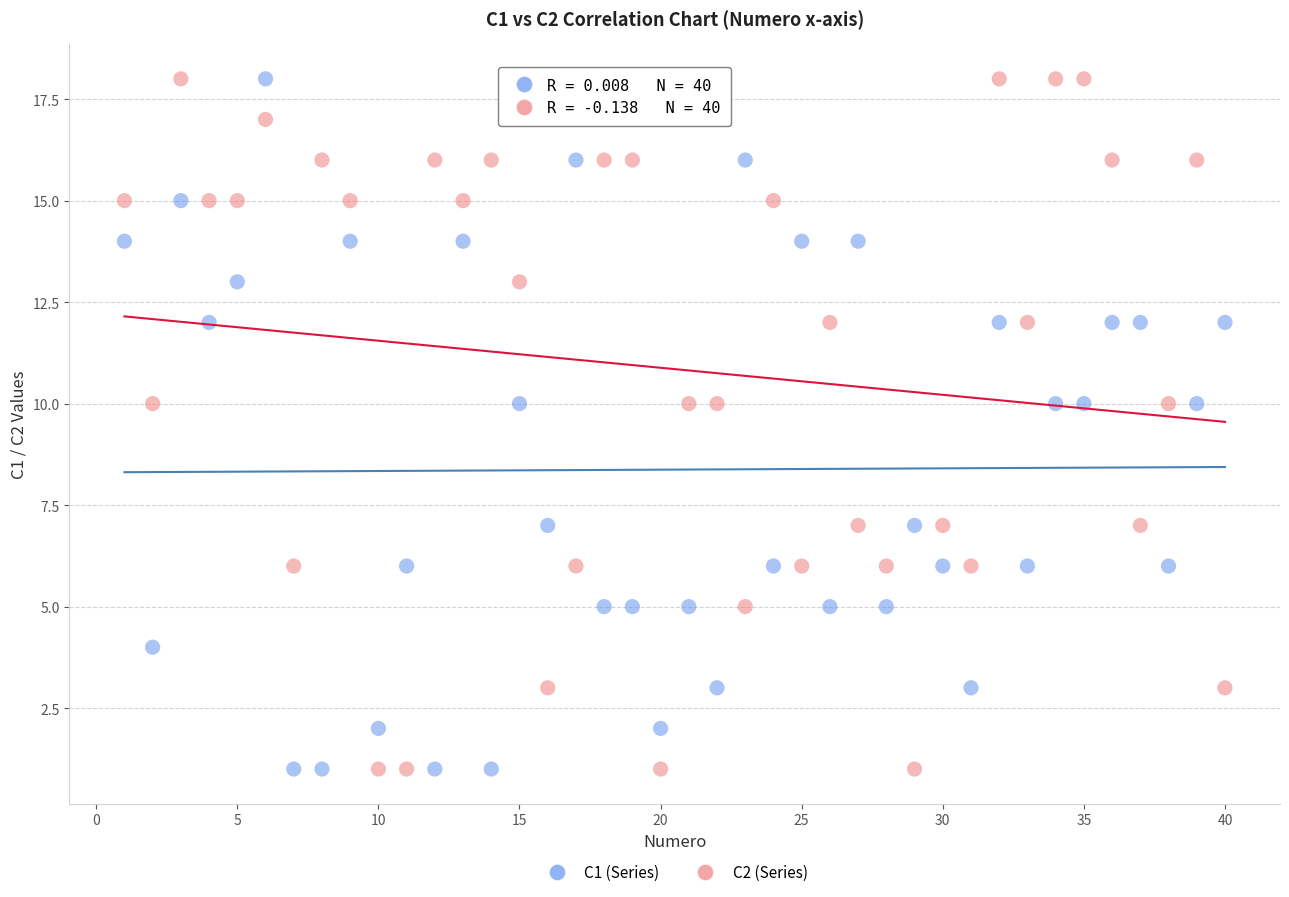

Across all data points, what is the range of X values (max minus min)?

39